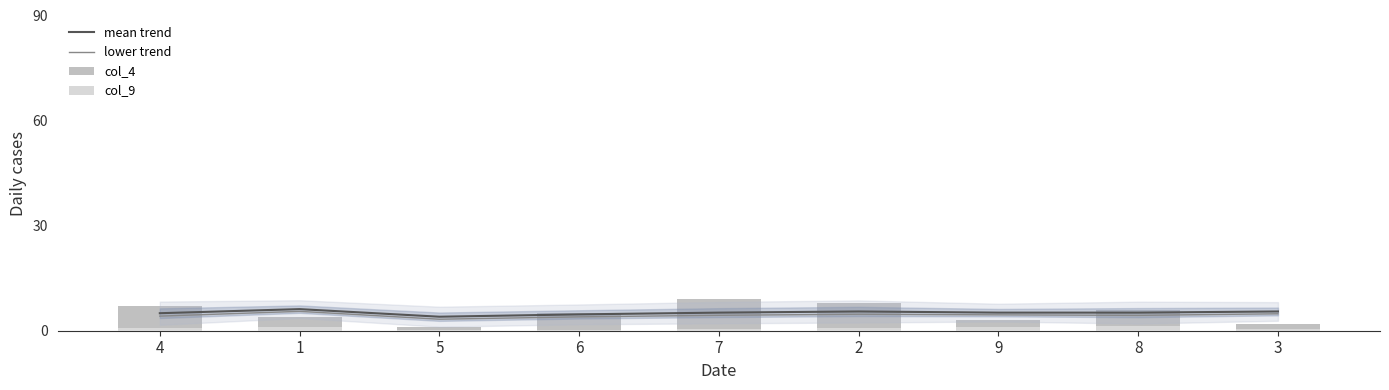

Where is col_4 nearest to the value 5?

6